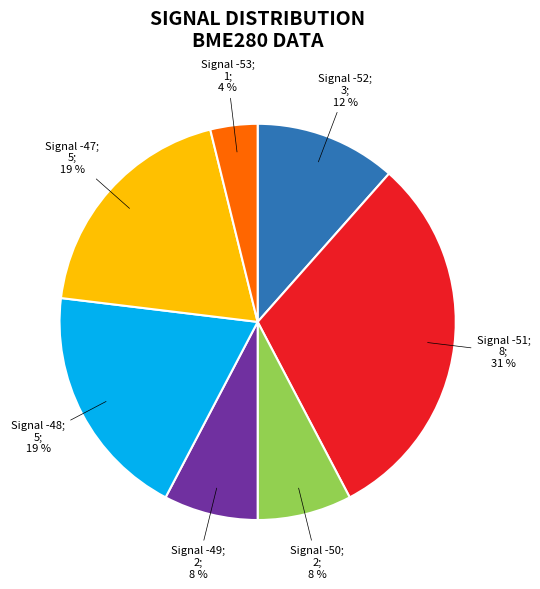

To the nearest percent, what is the average slice percentage?

14%